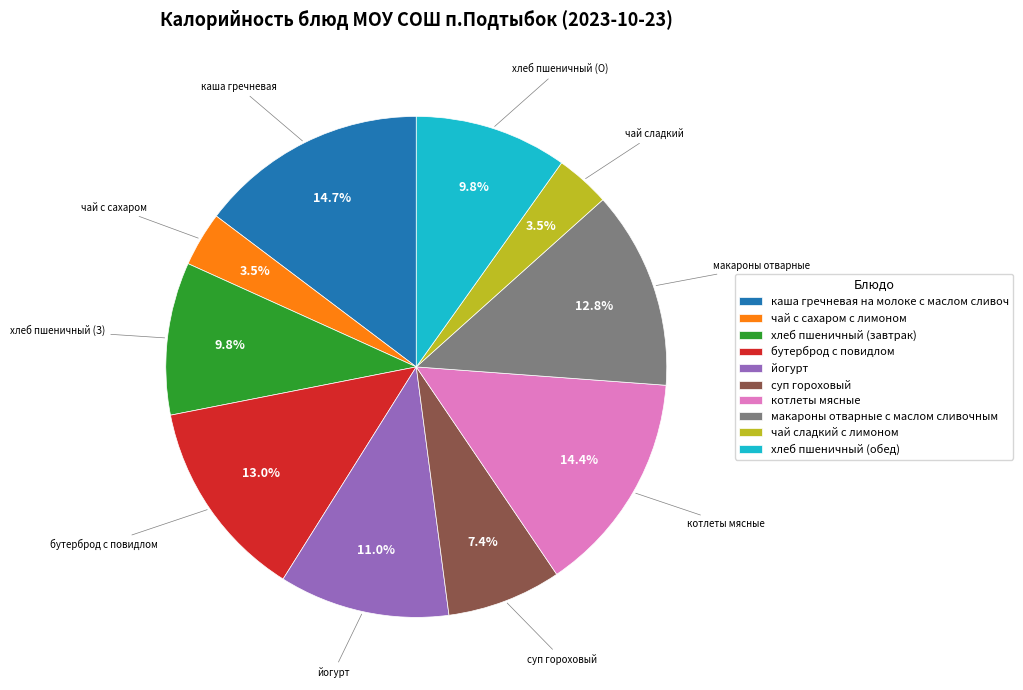

Approximately how many times larger is the value at суп гороховый compared to макароны отварные с маслом сливочным?

0.6